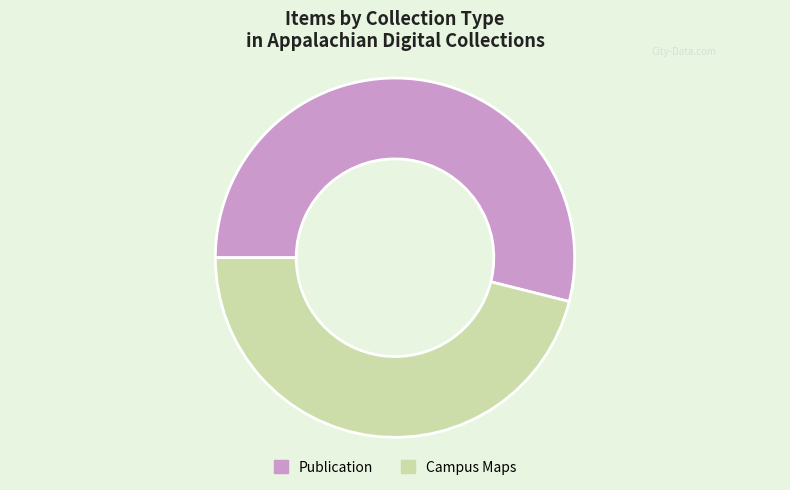

Does any single category account for the majority?

Yes